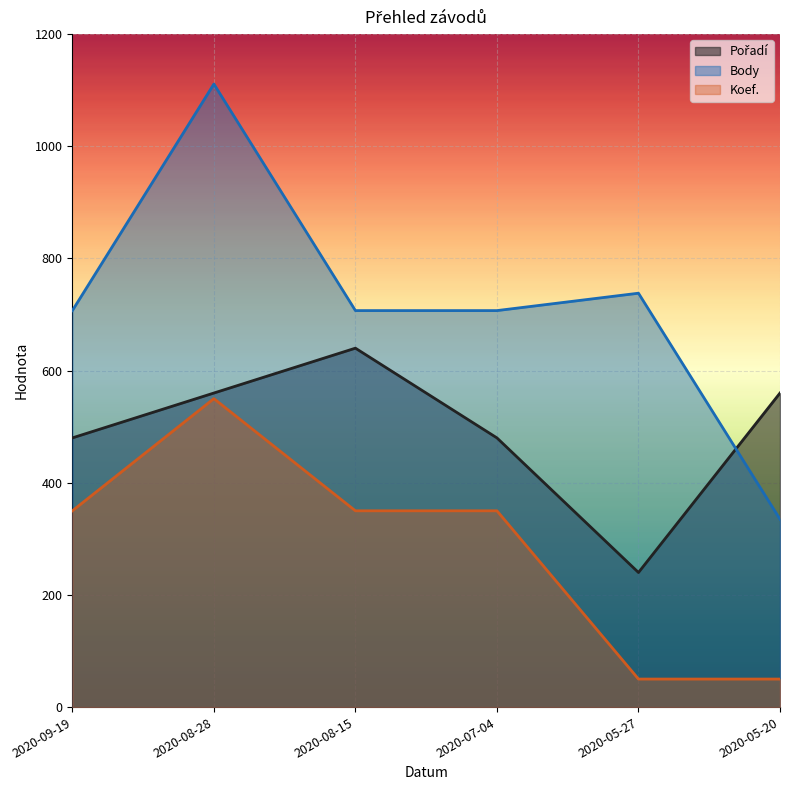

What is the difference between the maximum and second lowest values in the Pořadí series?

160